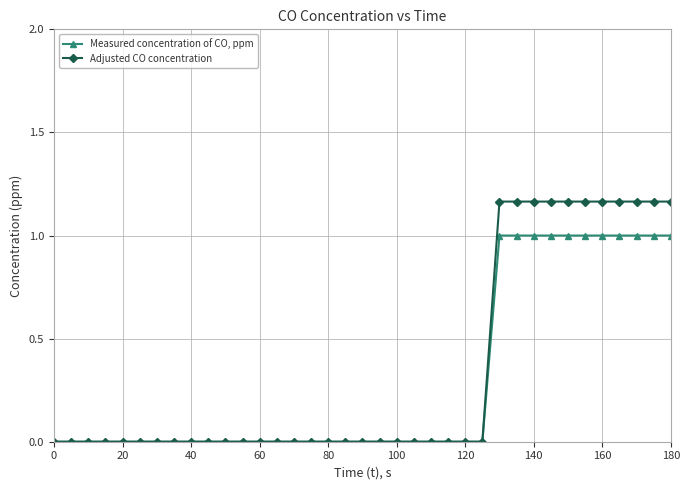

Count the number of categories in the chart.

37